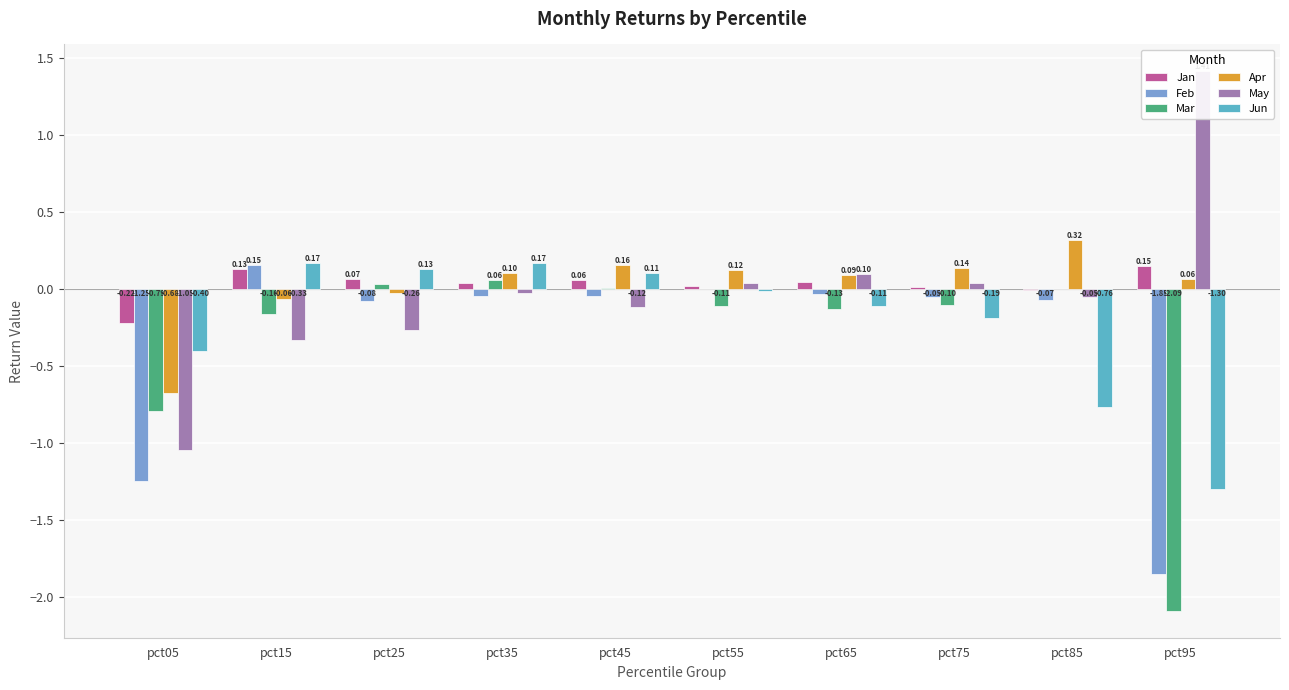

Which series has the largest total across all categories?

Jan